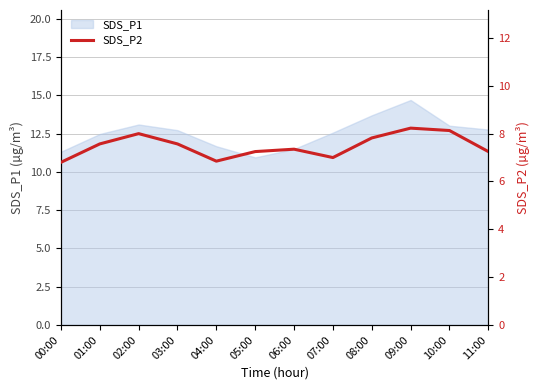

True or false: the data shows 7.6 at 01:00.

True